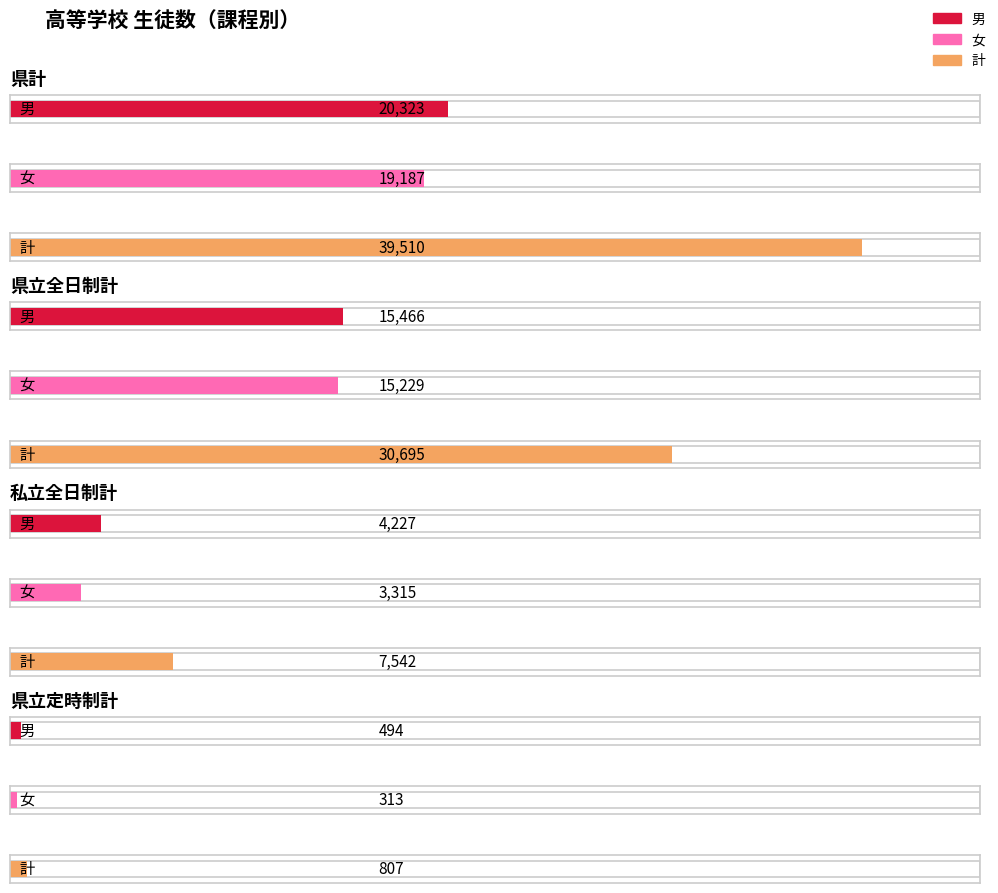

How many values in the 男 series exceed 15466?

1